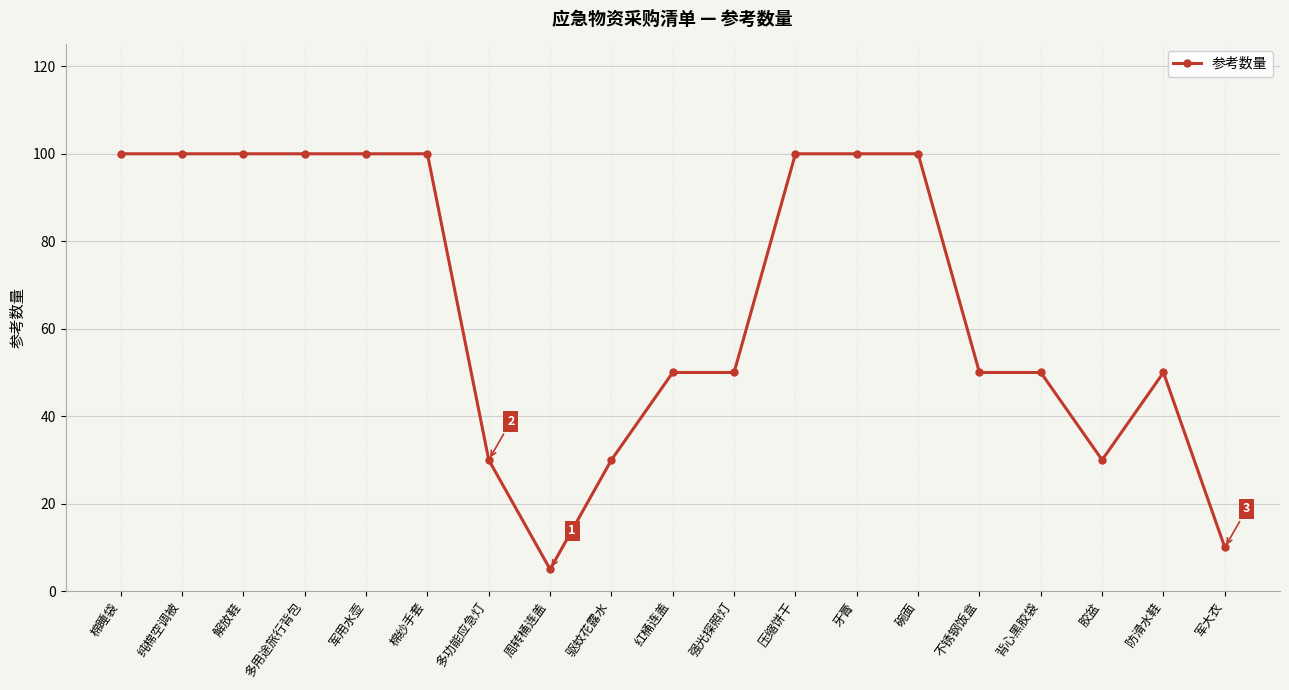

What value does the data have at 多用途旅行背包?

100